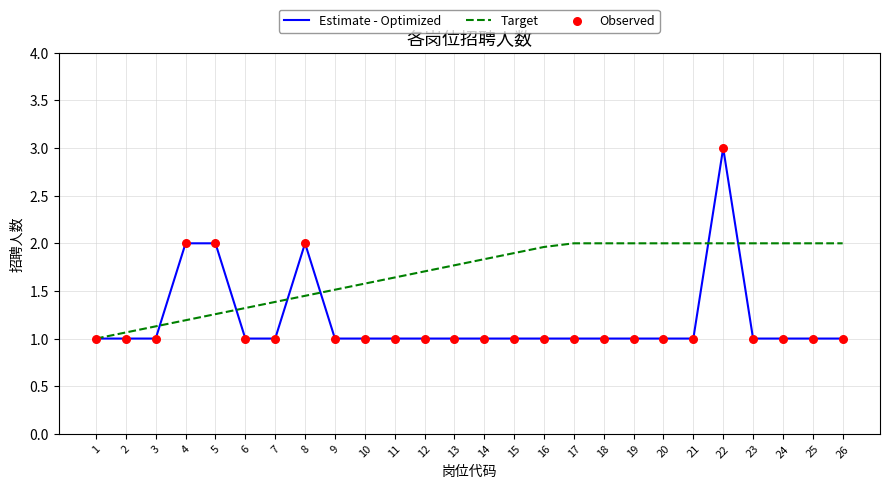

Which series has the widest spread of values?

Estimate - Optimized